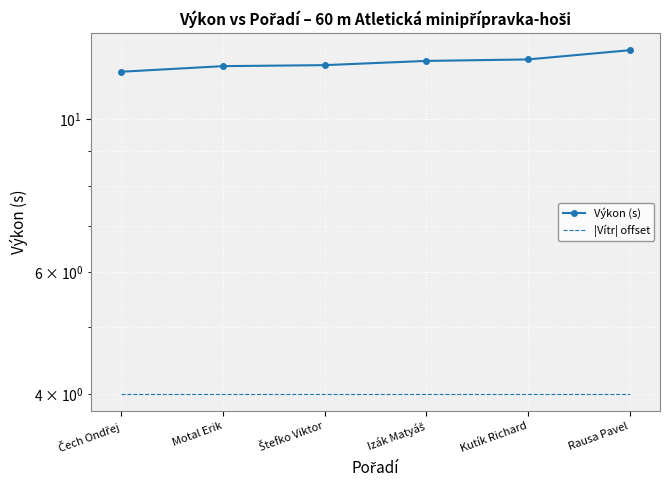

What is the value of the |Vítr| offset point at the 6th from the left?

4.0